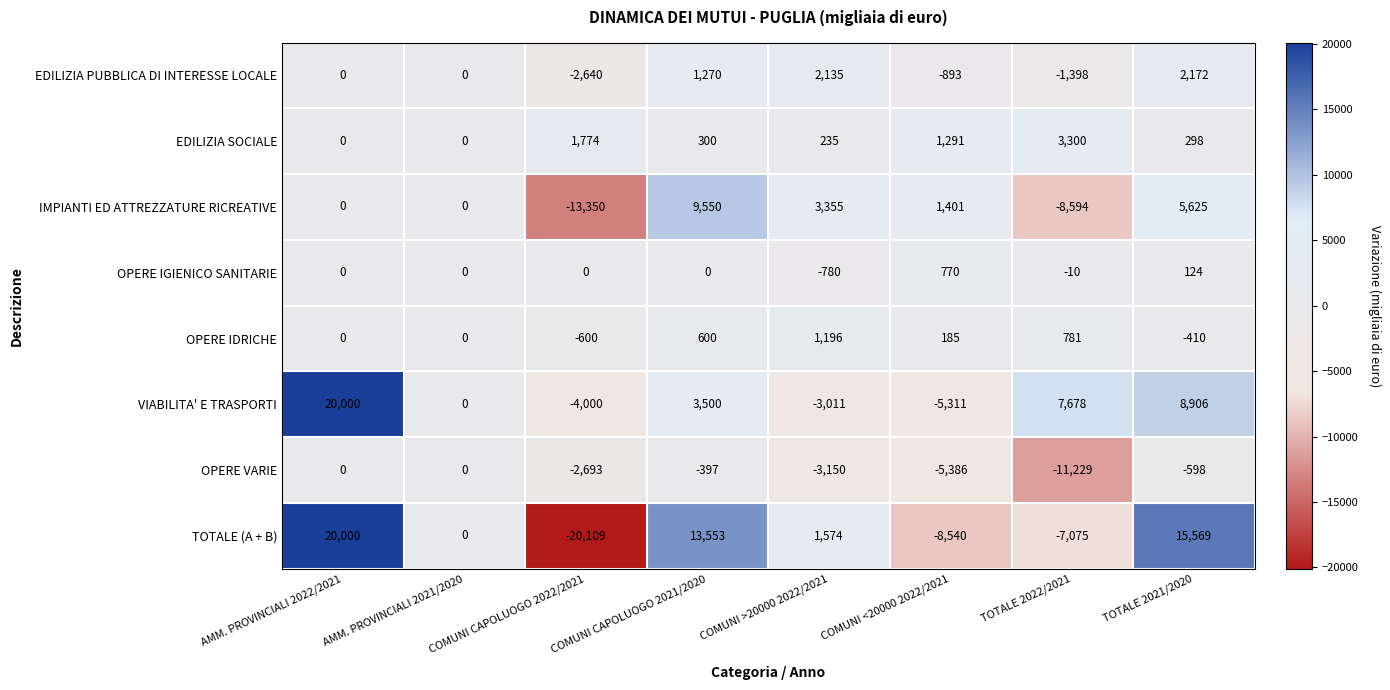

Is it true that VIABILITA' E TRASPORTI equals 12917 at TOTALE 2021/2020?

False